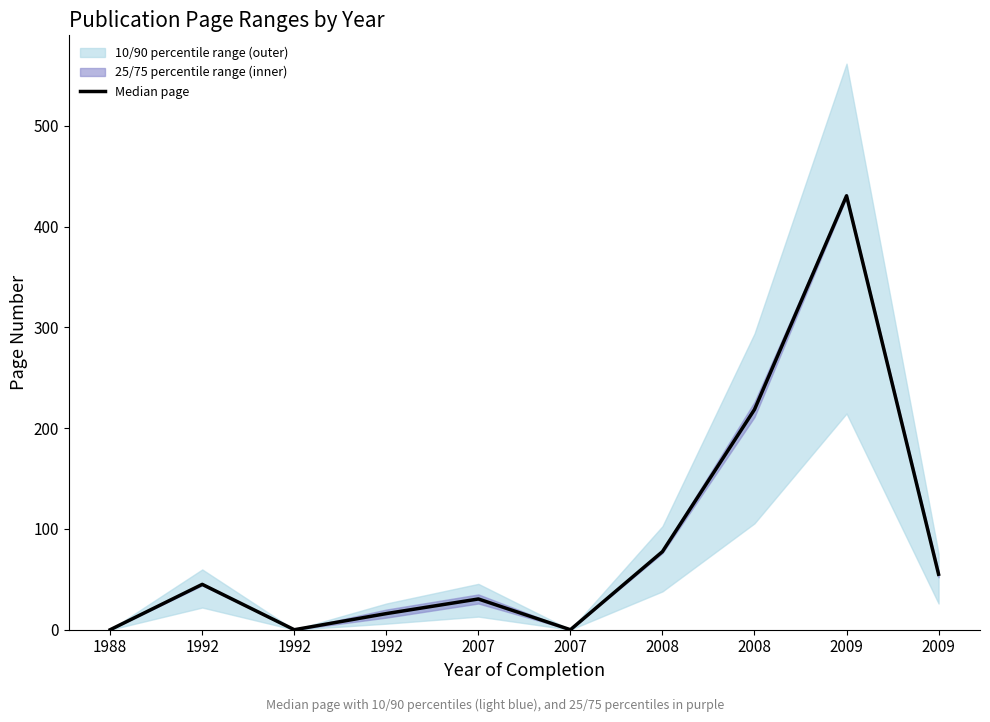

Reading right to left, list all the values displayed in this chart.

2009=55.0	2009=430.5	2008=218.5	2008=77.5	2007=0.0	2007=30.5	1992=16.0	1992=0.0	1992=45.0	1988=0.0